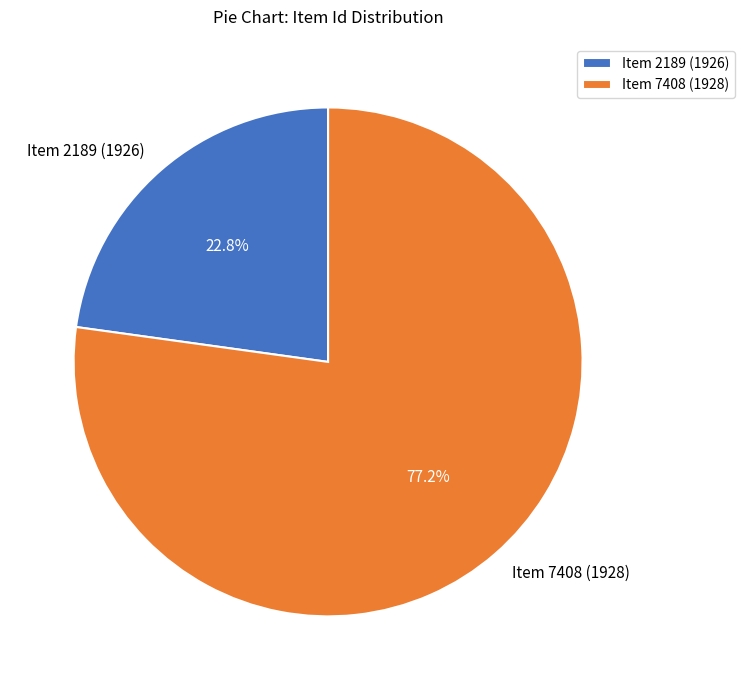

Do Item 2189 (1926) and Item 7408 (1928) together represent more than half of the pie?

Yes